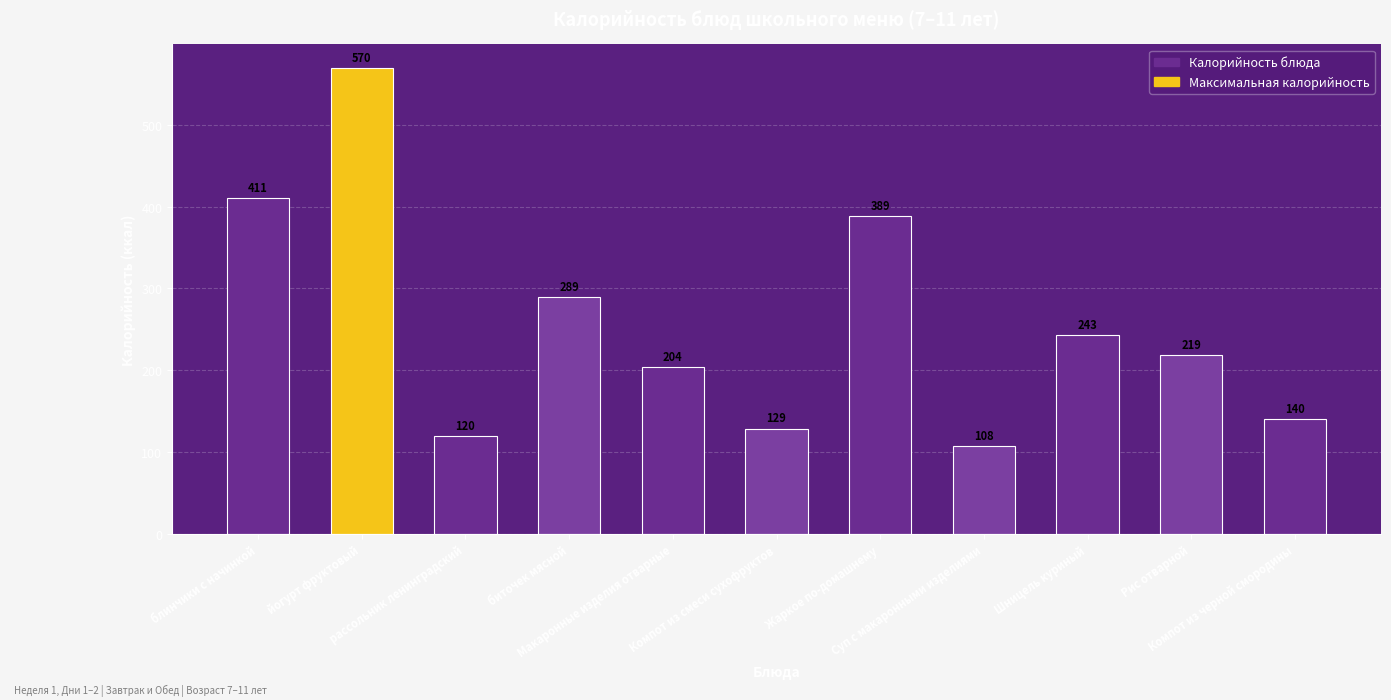

True or false: the data shows 630.5 at Жаркое по-домашнему.

False